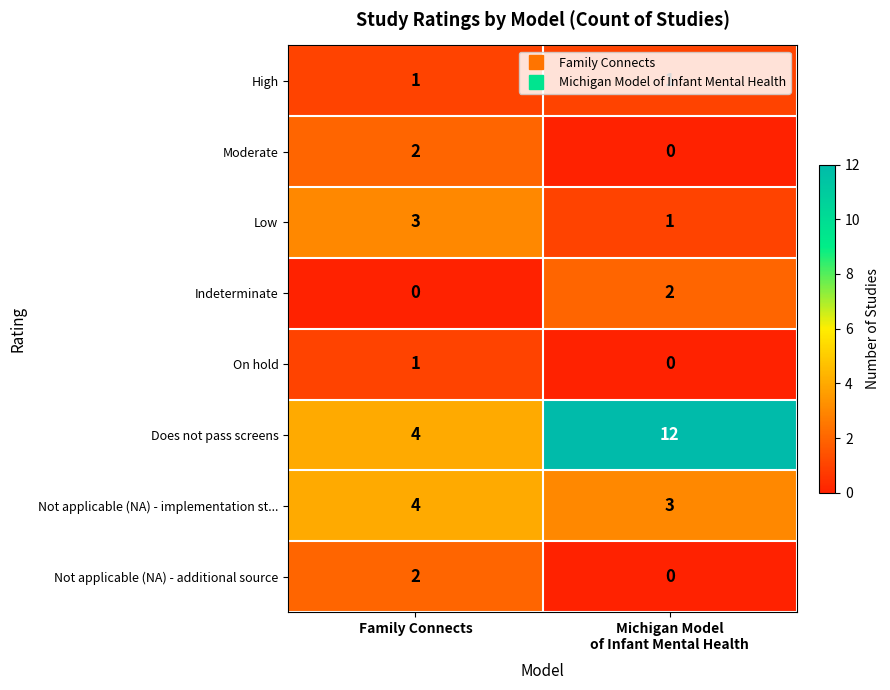

What is the average value of the Does not pass screens series?

8